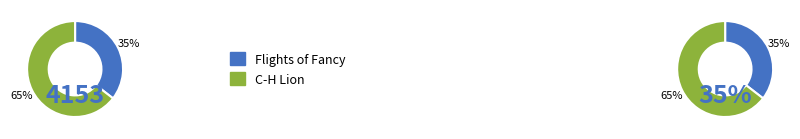

What is the total percentage of Flights of Fancy and C-H Lion?

100.0%